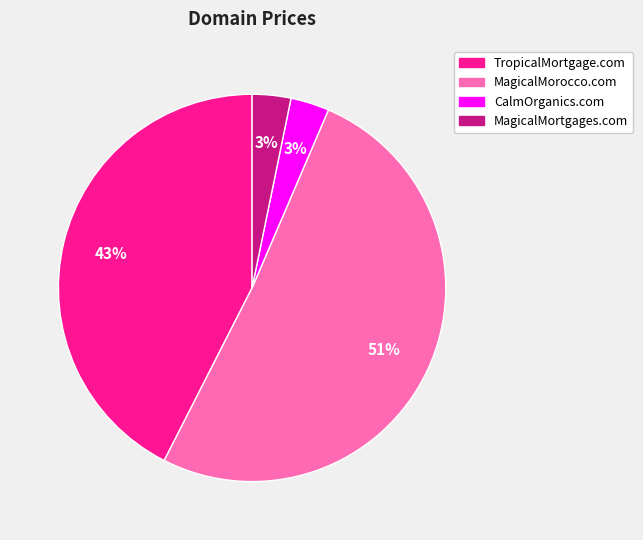

How many slices are in this pie chart?

4